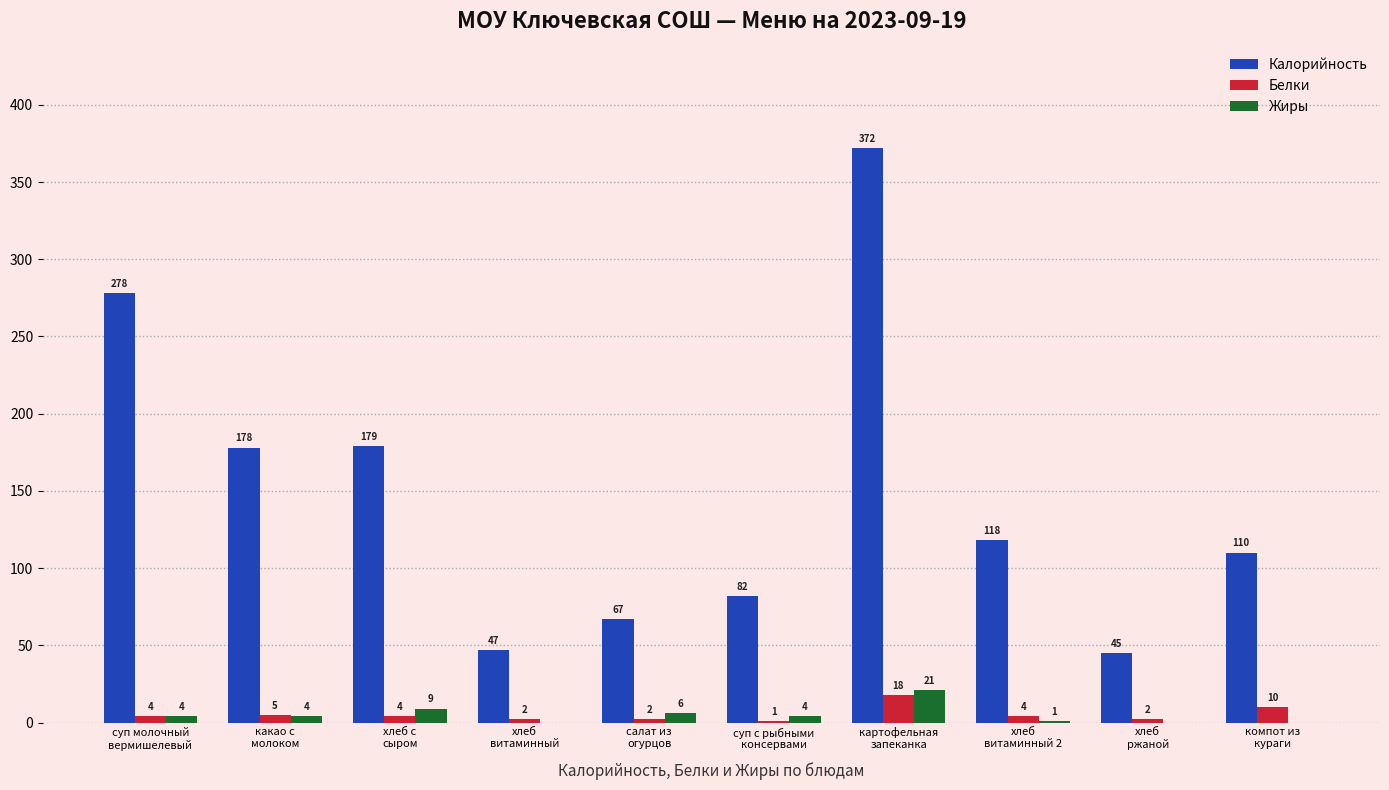

What is the maximum value shown in the chart?

372